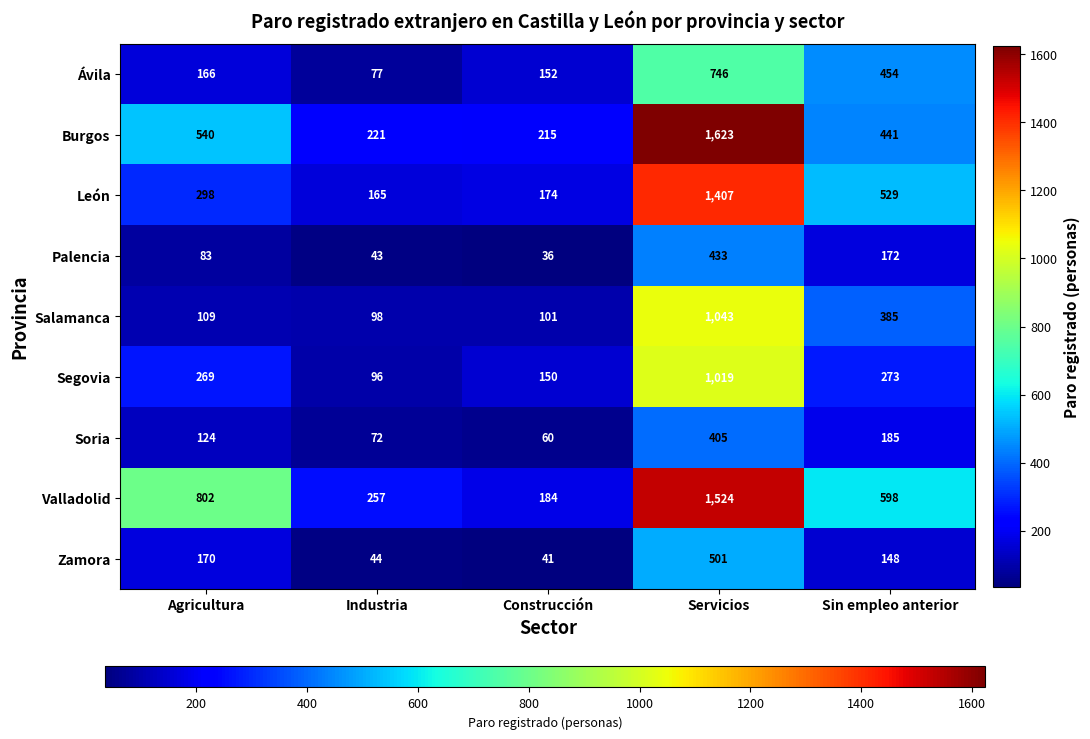

What is the maximum value shown in the chart?

1623